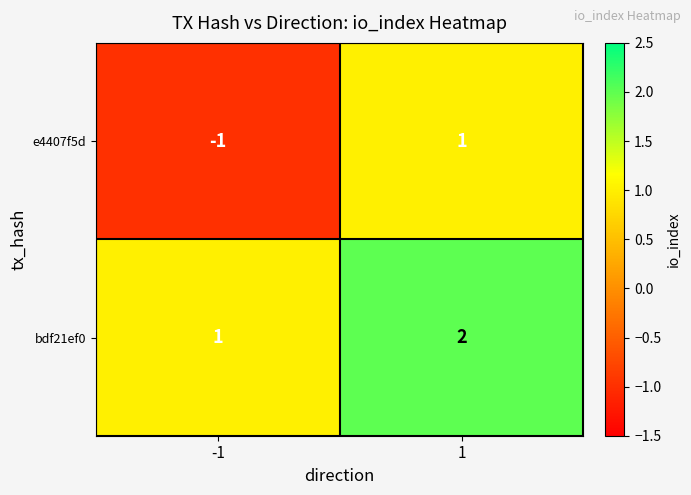

Is it true that bdf21ef0 equals 3 at 1?

False